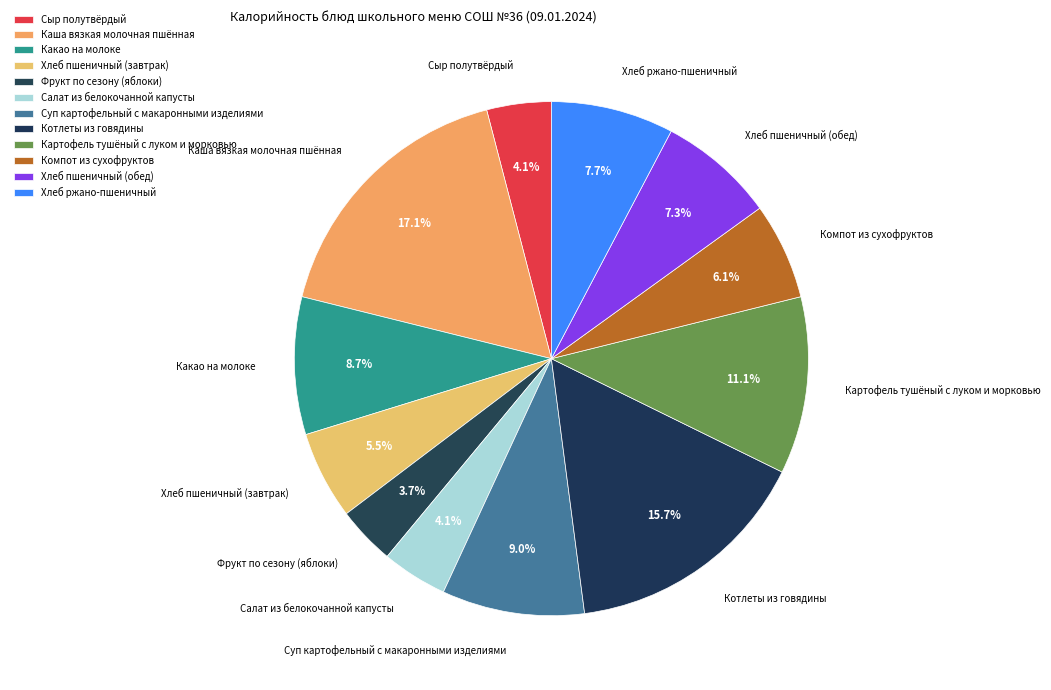

How many slices are in this pie chart?

12